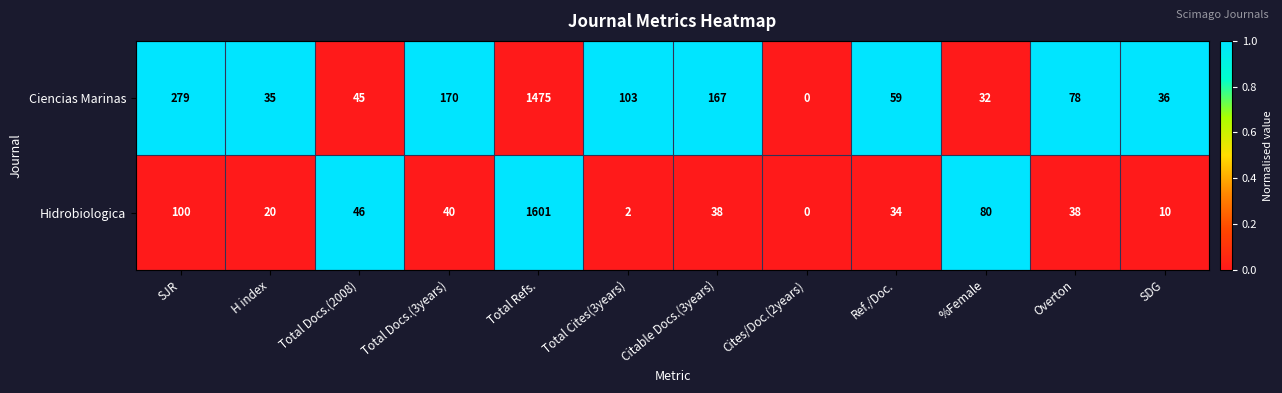

Is it true that Ciencias Marinas equals 167 at Citable Docs.(3years)?

True